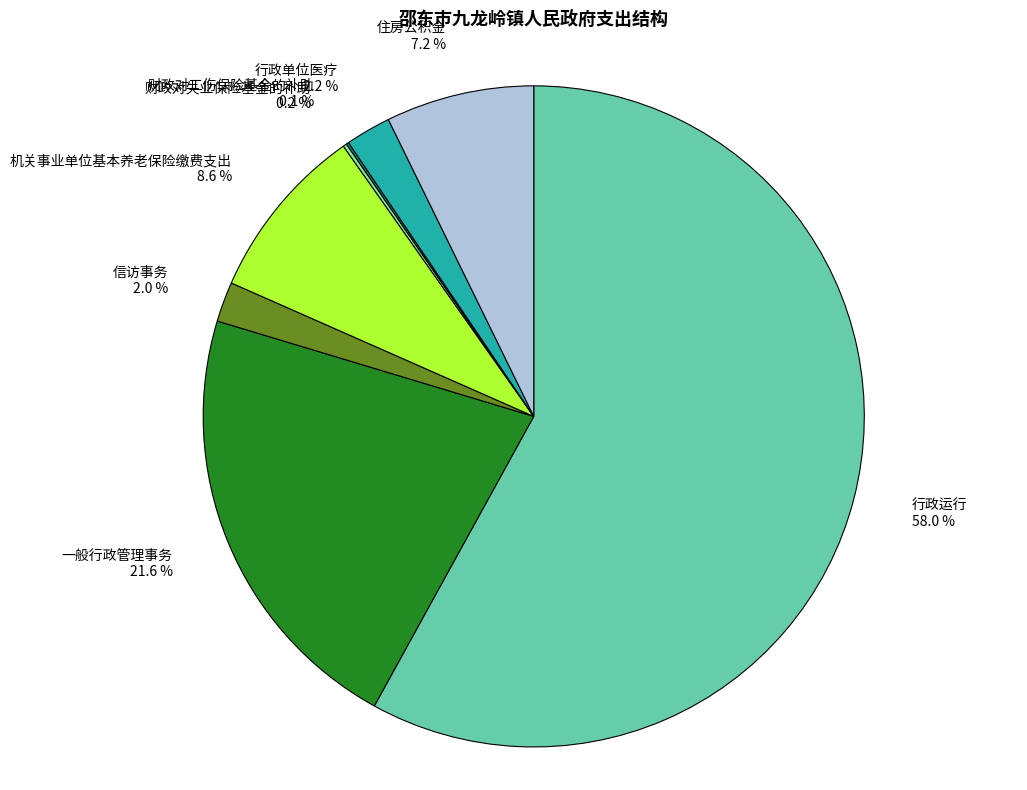

What is the majority slice?

行政运行